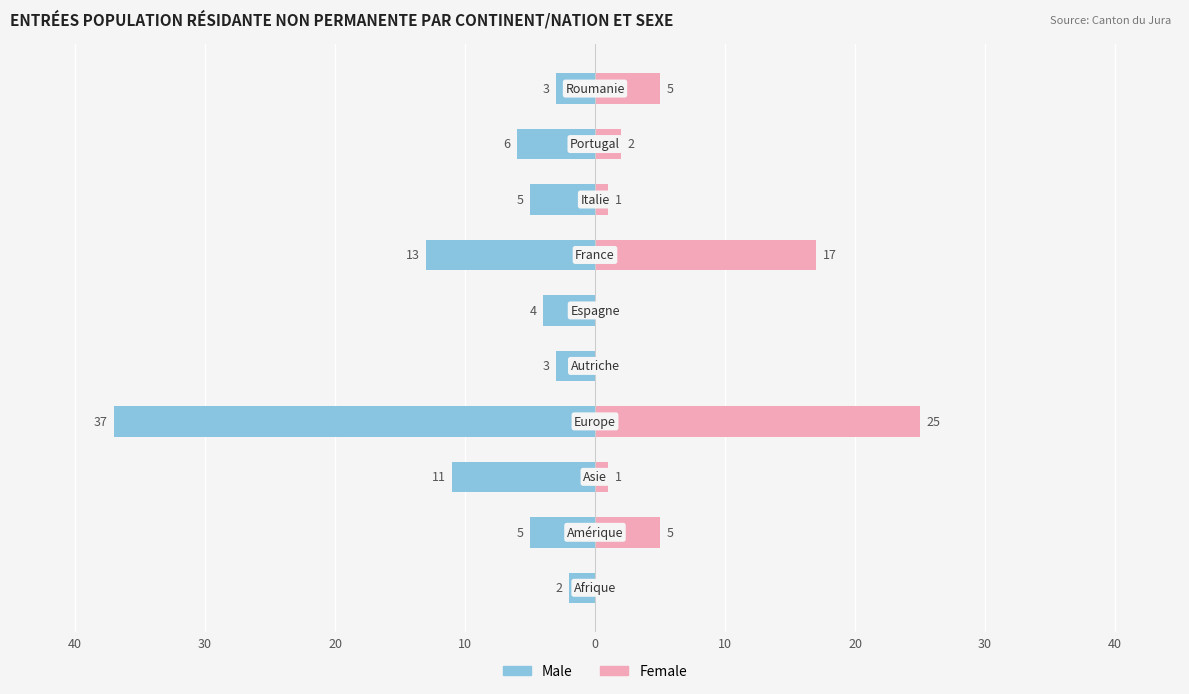

How many groups of bars are there?

10